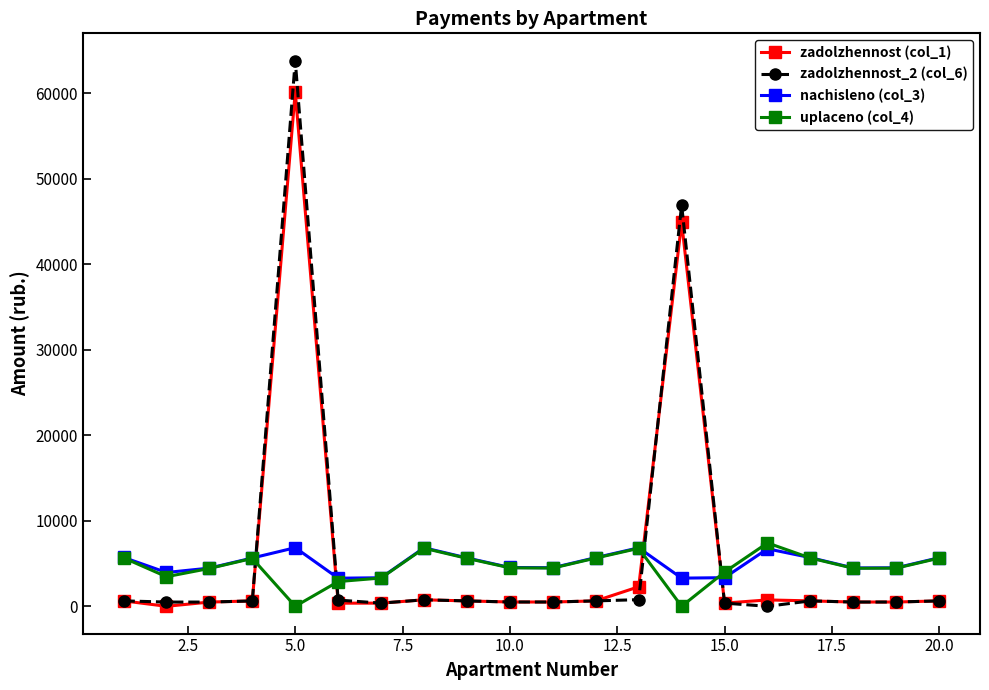

True or false: uplaceno (col_4) and zadolzhennost_2 (col_6) cross at least once.

True